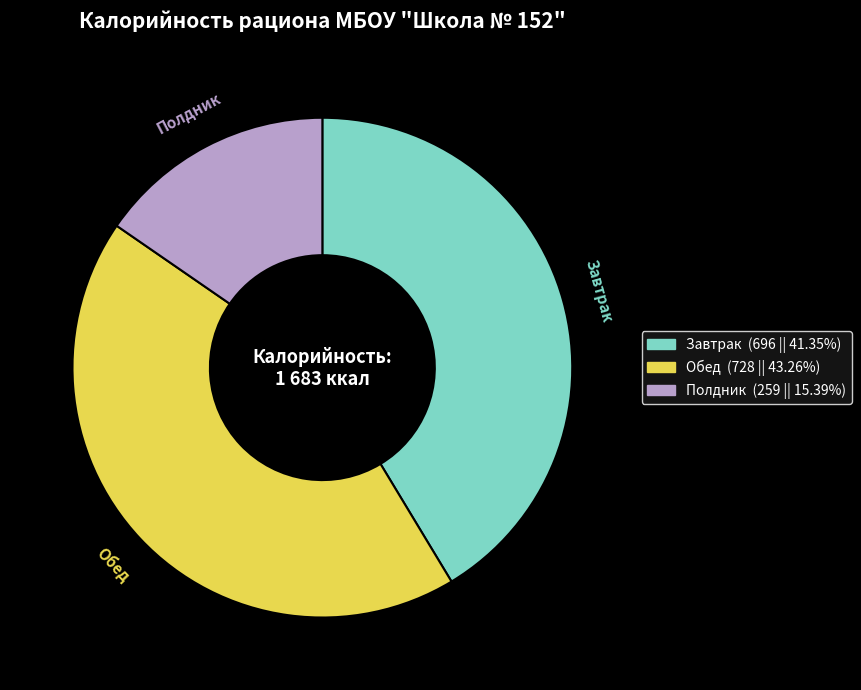

What is the ratio of the value at Полдник to the value at Обед?

0.4